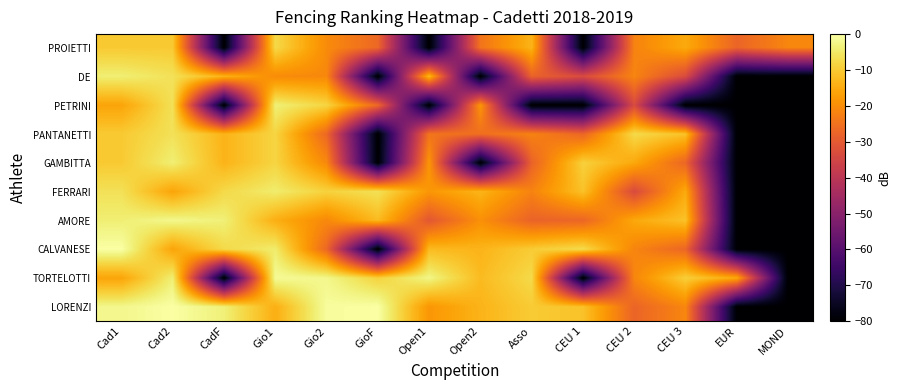

What is the greatest value displayed?

-0.2